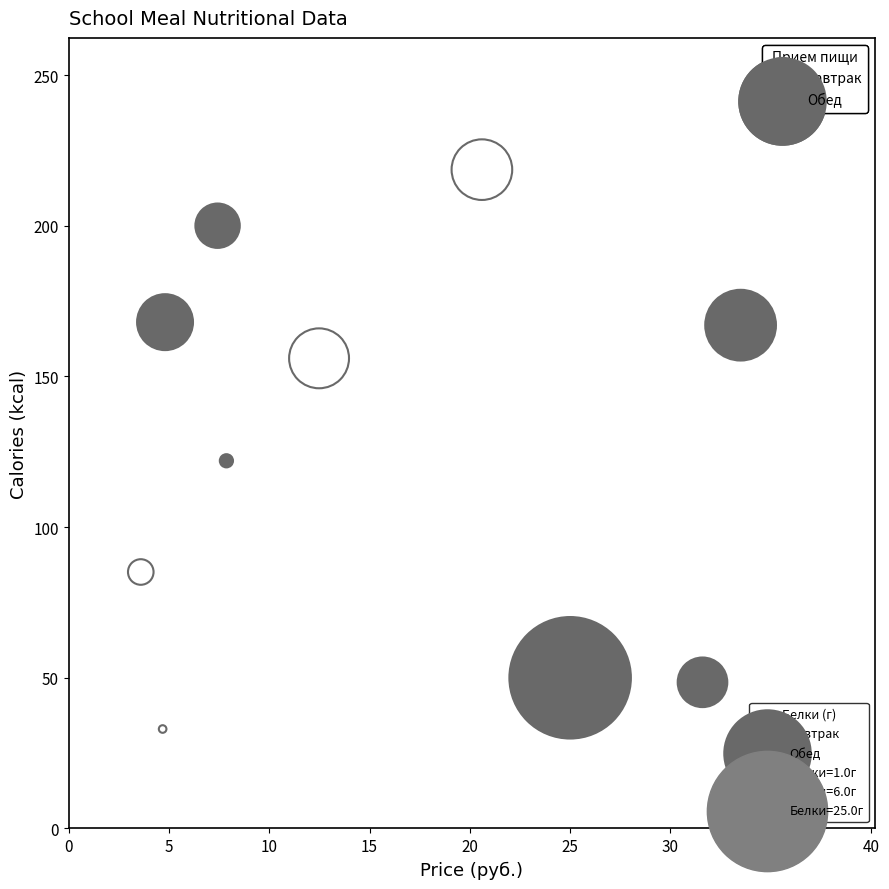

Which series reaches the minimum Y coordinate?

Завтрак